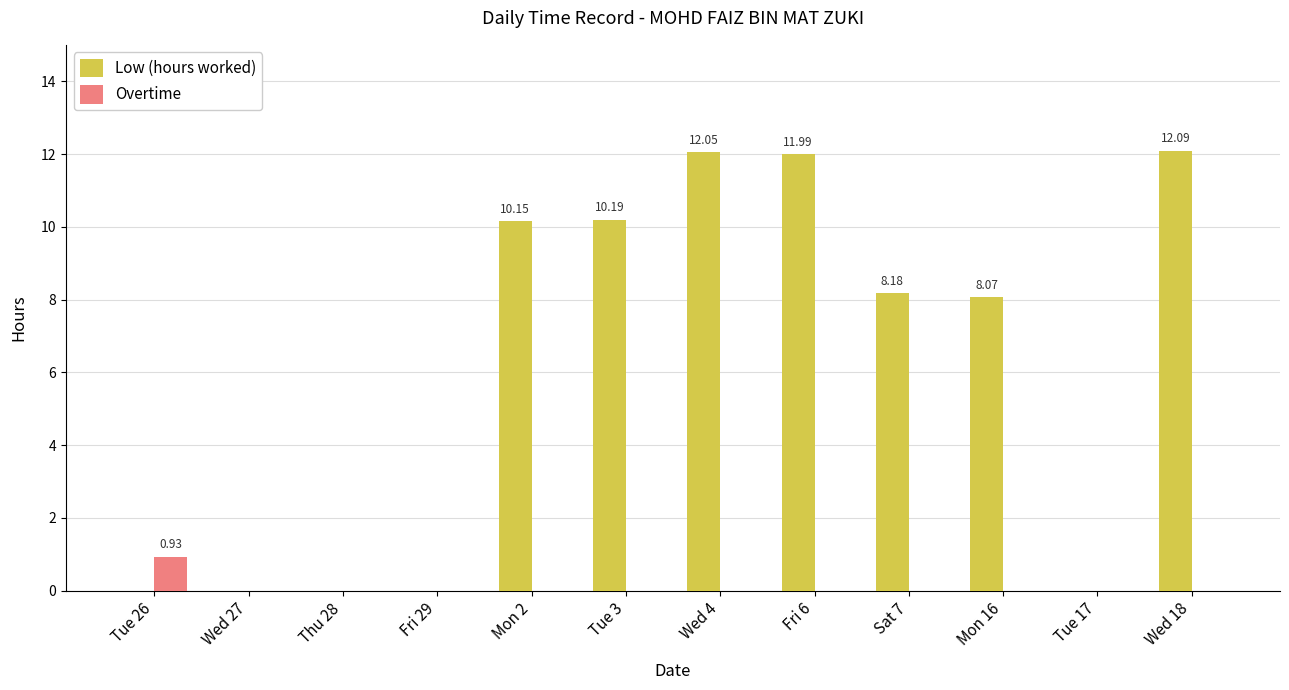

Reading left to right, extract all data points from this chart.

Low (hours worked): Tue 26=0.0	Wed 27=0.0	Thu 28=0.0	Fri 29=0.0	Mon 2=10.2	Tue 3=10.2	Wed 4=12.1	Fri 6=12.0	Sat 7=8.2	Mon 16=8.1	Tue 17=0.0	Wed 18=12.1
Overtime: Tue 26=0.9	Wed 27=0.0	Thu 28=0.0	Fri 29=0.0	Mon 2=0.0	Tue 3=0.0	Wed 4=0.0	Fri 6=0.0	Sat 7=0.0	Mon 16=0.0	Tue 17=0.0	Wed 18=0.0